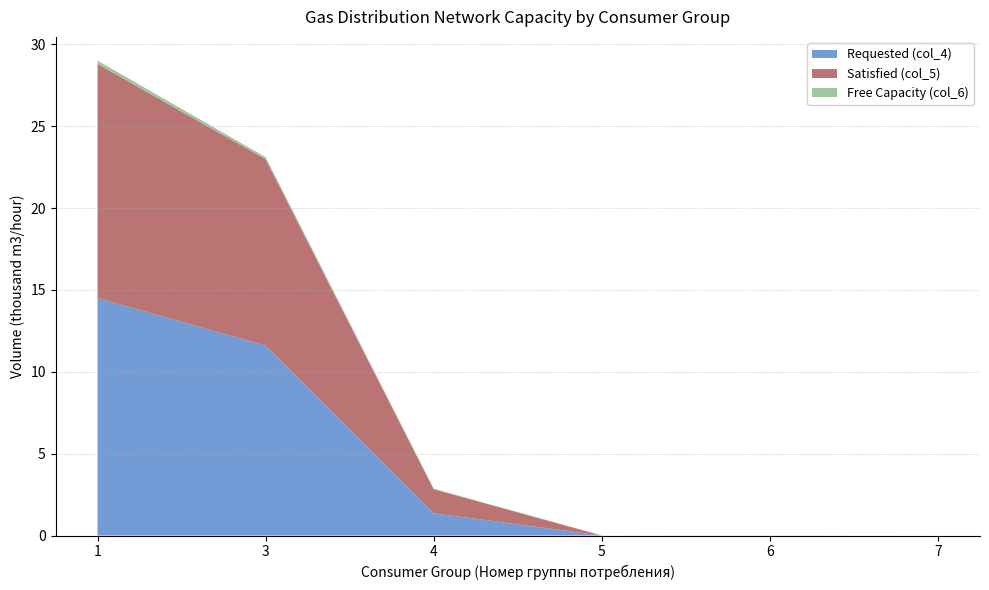

Reading right to left, what are all the values shown in this chart?

Requested (col_4): 7=0.0	6=0.0	5=0.0	4=1.4	3=11.6	1=14.5
Satisfied (col_5): 7=0.0	6=0.0	5=0.0	4=1.5	3=11.4	1=14.3
Free Capacity (col_6): 7=0.0	6=0.0	5=0.0	4=0.0	3=0.1	1=0.2